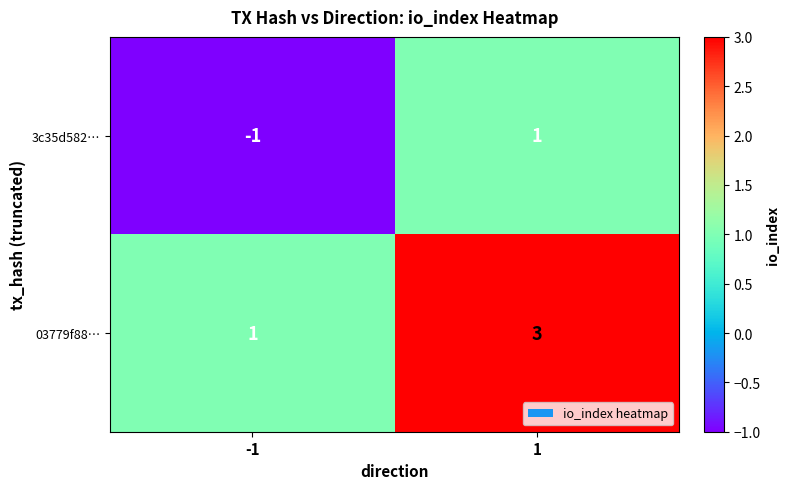

What is the total value across all series at 1?

4